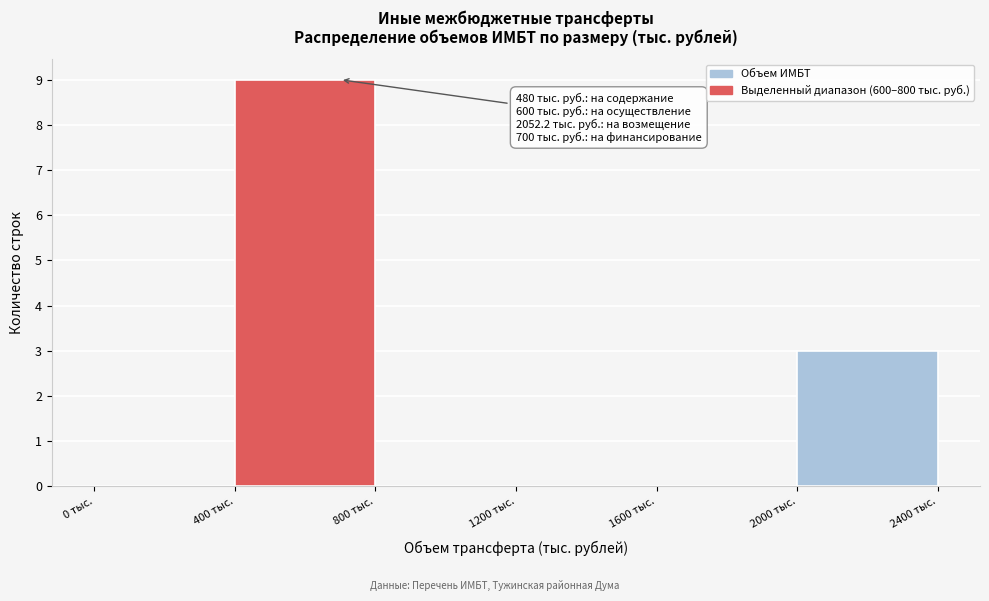

Which range on the x-axis has the tallest bar?

400 to 800